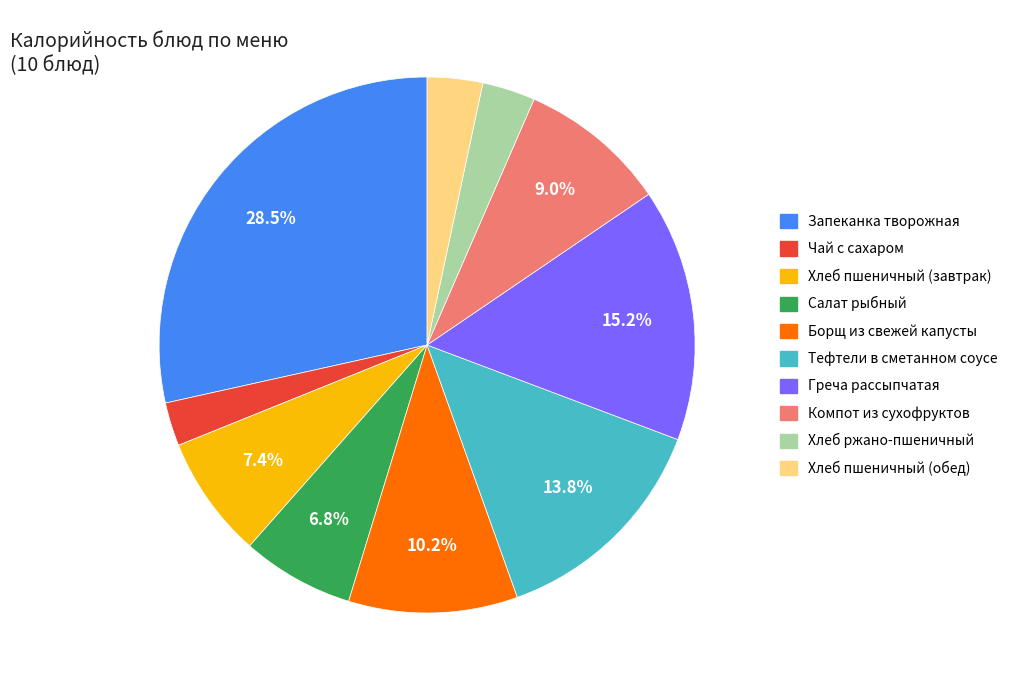

Which has a higher value, Хлеб пшеничный (завтрак) or Компот из сухофруктов?

Компот из сухофруктов